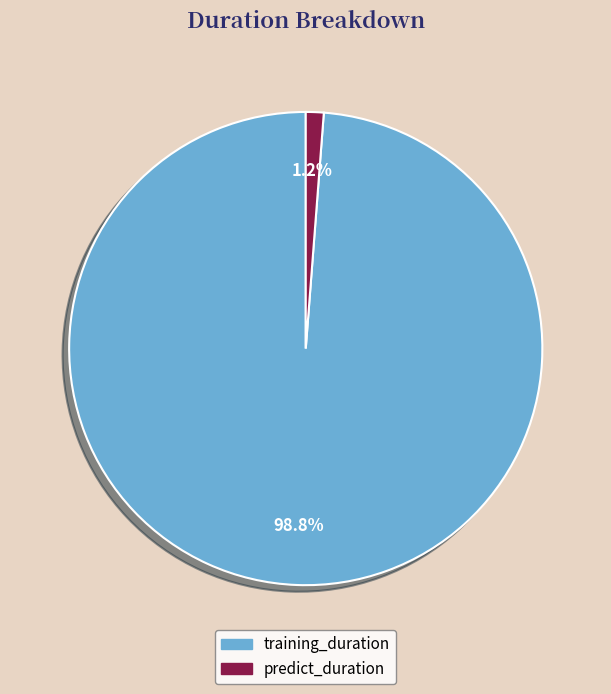

Which category has the biggest portion of the pie?

training_duration